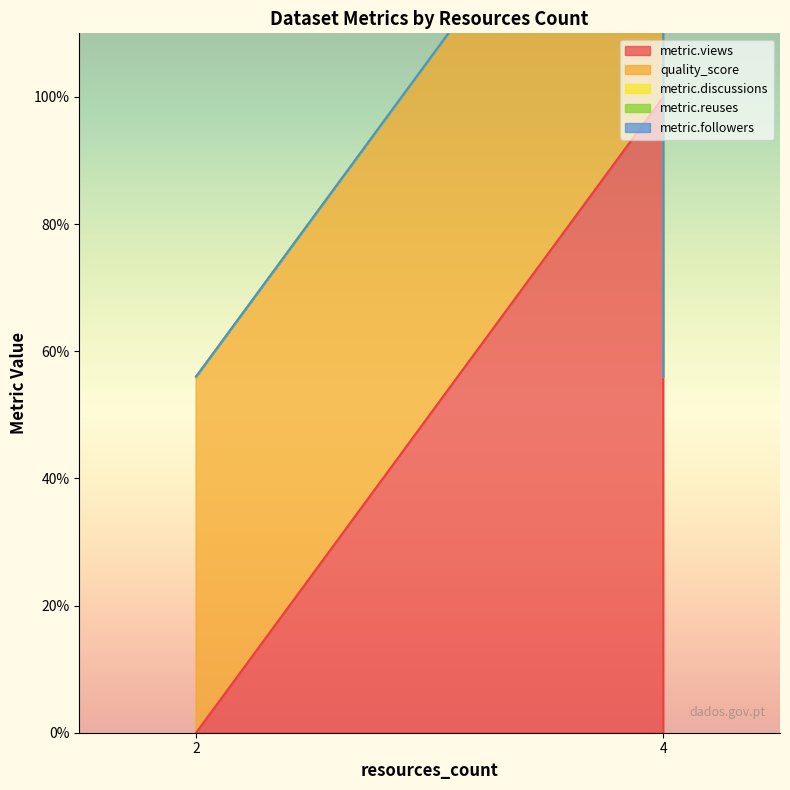

What is the spread (max minus min) of values at 4?

1.0